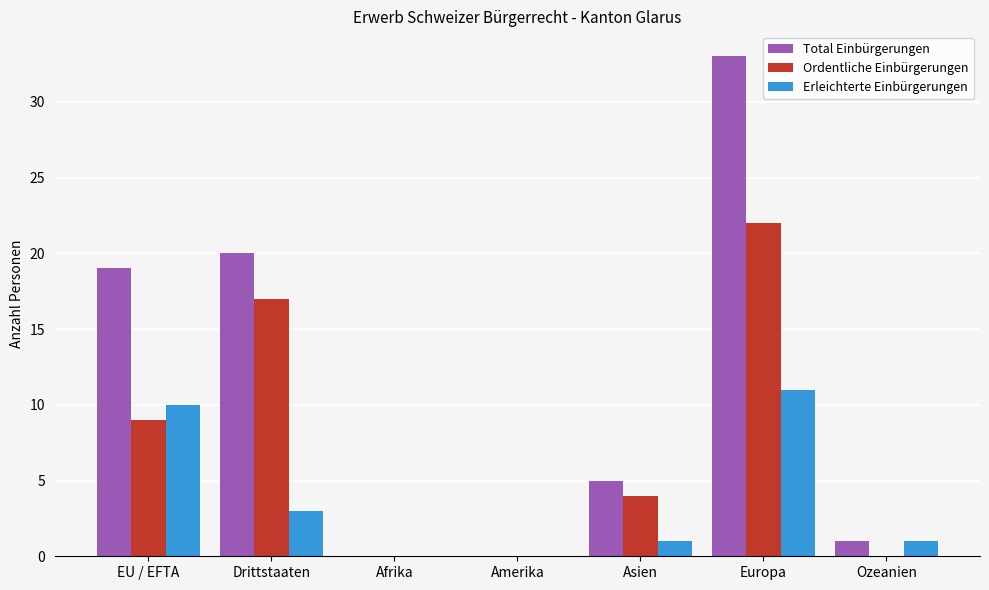

Where does the Total Einbürgerungen series first go above 5?

EU / EFTA